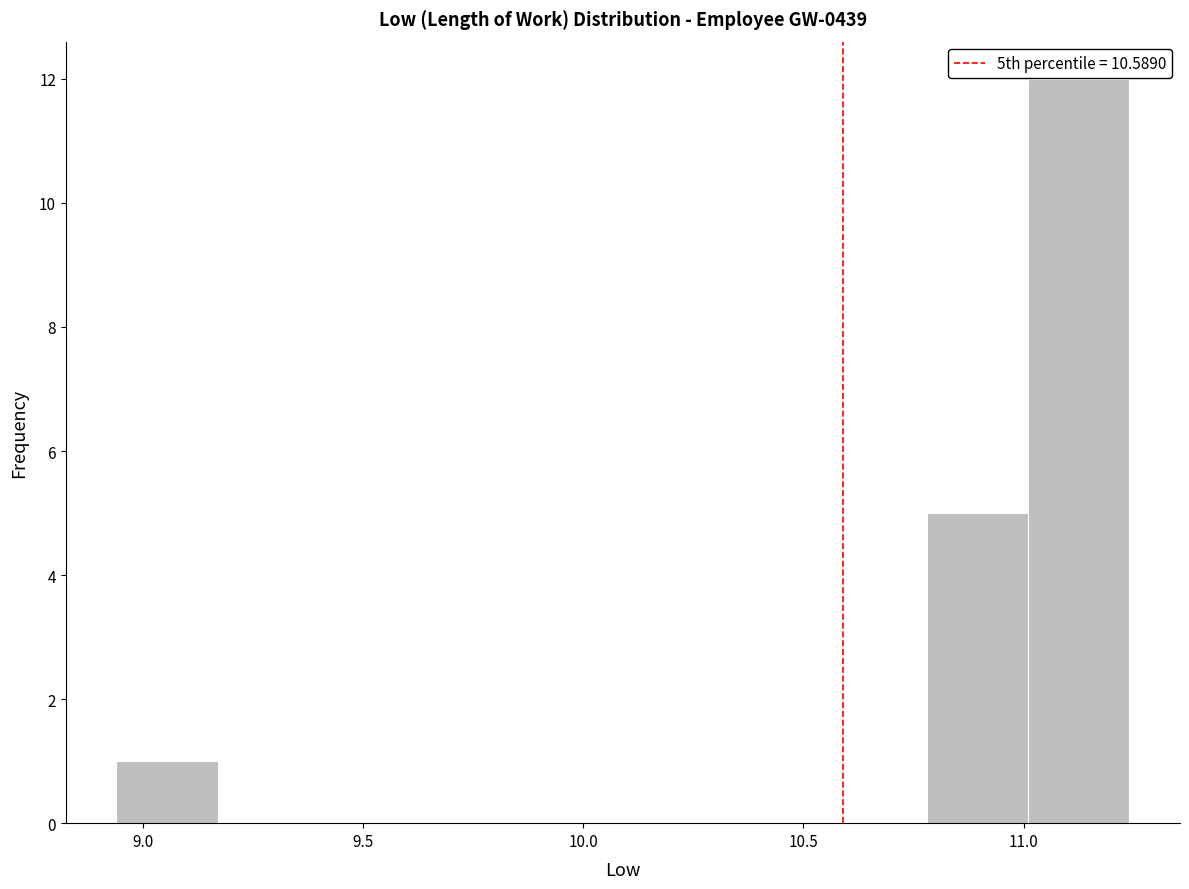

Which range on the x-axis has the tallest bar?

11.01 to 11.24